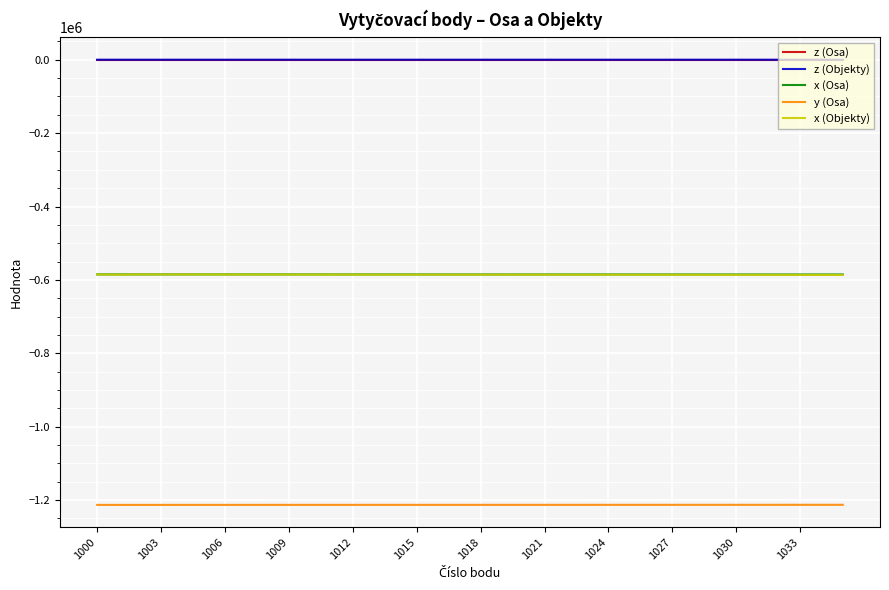

What is the highest value of the x (Osa) series?

-585009.4